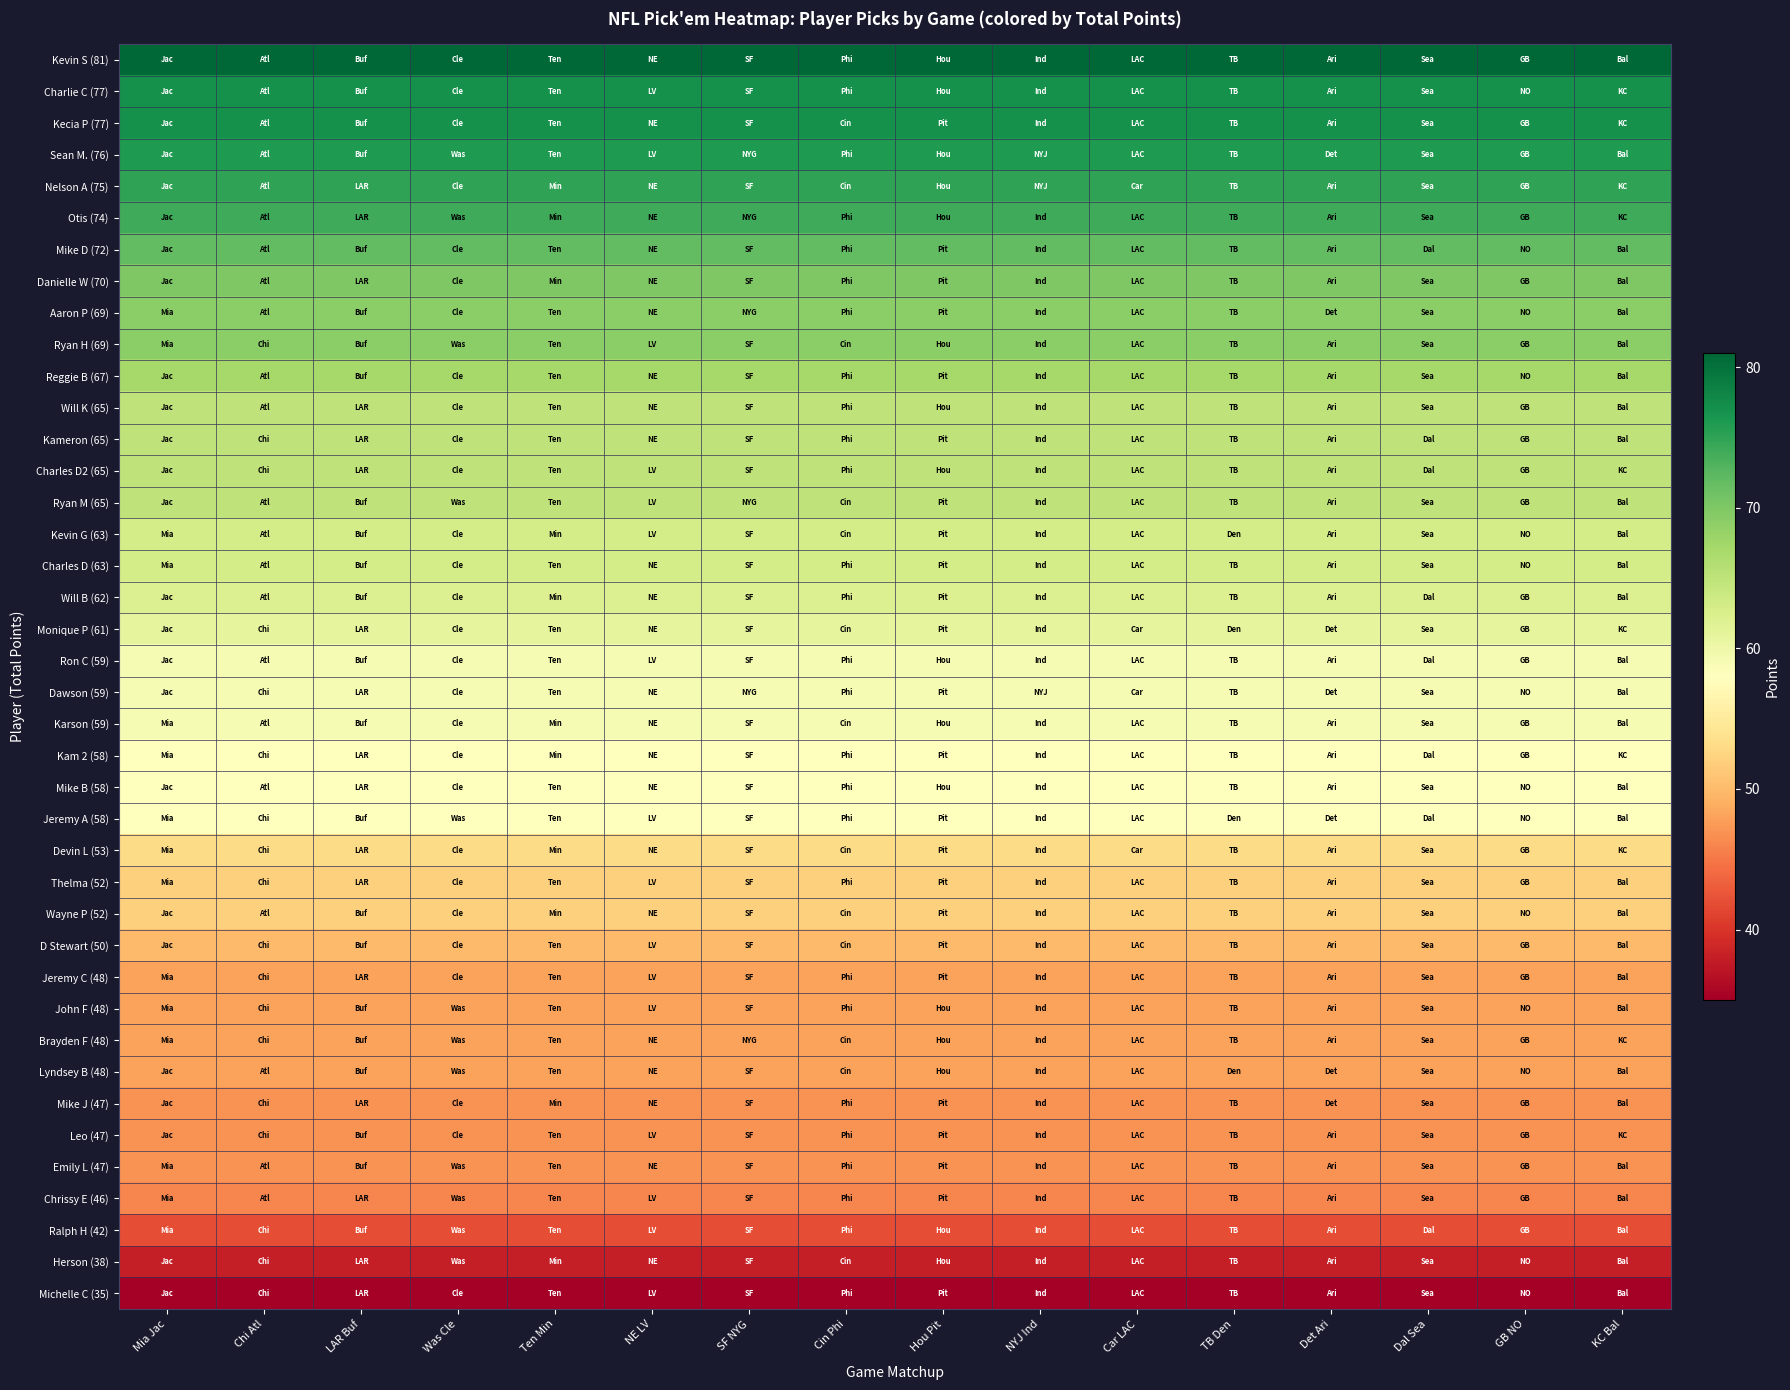

Reading left to right, extract all data points from this chart.

Kevin S (81): Mia Jac=81	Chi Atl=81	LAR Buf=81	Was Cle=81	Ten Min=81	NE LV=81	SF NYG=81	Cin Phi=81	Hou Pit=81	NYJ Ind=81	Car LAC=81	TB Den=81	Det Ari=81	Dal Sea=81	GB NO=81	KC Bal=81
Charlie C (77): Mia Jac=77	Chi Atl=77	LAR Buf=77	Was Cle=77	Ten Min=77	NE LV=77	SF NYG=77	Cin Phi=77	Hou Pit=77	NYJ Ind=77	Car LAC=77	TB Den=77	Det Ari=77	Dal Sea=77	GB NO=77	KC Bal=77
Kecia P (77): Mia Jac=77	Chi Atl=77	LAR Buf=77	Was Cle=77	Ten Min=77	NE LV=77	SF NYG=77	Cin Phi=77	Hou Pit=77	NYJ Ind=77	Car LAC=77	TB Den=77	Det Ari=77	Dal Sea=77	GB NO=77	KC Bal=77
Sean M. (76): Mia Jac=76	Chi Atl=76	LAR Buf=76	Was Cle=76	Ten Min=76	NE LV=76	SF NYG=76	Cin Phi=76	Hou Pit=76	NYJ Ind=76	Car LAC=76	TB Den=76	Det Ari=76	Dal Sea=76	GB NO=76	KC Bal=76
Nelson A (75): Mia Jac=75	Chi Atl=75	LAR Buf=75	Was Cle=75	Ten Min=75	NE LV=75	SF NYG=75	Cin Phi=75	Hou Pit=75	NYJ Ind=75	Car LAC=75	TB Den=75	Det Ari=75	Dal Sea=75	GB NO=75	KC Bal=75
Otis (74): Mia Jac=74	Chi Atl=74	LAR Buf=74	Was Cle=74	Ten Min=74	NE LV=74	SF NYG=74	Cin Phi=74	Hou Pit=74	NYJ Ind=74	Car LAC=74	TB Den=74	Det Ari=74	Dal Sea=74	GB NO=74	KC Bal=74
Mike D (72): Mia Jac=72	Chi Atl=72	LAR Buf=72	Was Cle=72	Ten Min=72	NE LV=72	SF NYG=72	Cin Phi=72	Hou Pit=72	NYJ Ind=72	Car LAC=72	TB Den=72	Det Ari=72	Dal Sea=72	GB NO=72	KC Bal=72
Danielle W (70): Mia Jac=70	Chi Atl=70	LAR Buf=70	Was Cle=70	Ten Min=70	NE LV=70	SF NYG=70	Cin Phi=70	Hou Pit=70	NYJ Ind=70	Car LAC=70	TB Den=70	Det Ari=70	Dal Sea=70	GB NO=70	KC Bal=70
Aaron P (69): Mia Jac=69	Chi Atl=69	LAR Buf=69	Was Cle=69	Ten Min=69	NE LV=69	SF NYG=69	Cin Phi=69	Hou Pit=69	NYJ Ind=69	Car LAC=69	TB Den=69	Det Ari=69	Dal Sea=69	GB NO=69	KC Bal=69
Ryan H (69): Mia Jac=69	Chi Atl=69	LAR Buf=69	Was Cle=69	Ten Min=69	NE LV=69	SF NYG=69	Cin Phi=69	Hou Pit=69	NYJ Ind=69	Car LAC=69	TB Den=69	Det Ari=69	Dal Sea=69	GB NO=69	KC Bal=69
Reggie B (67): Mia Jac=67	Chi Atl=67	LAR Buf=67	Was Cle=67	Ten Min=67	NE LV=67	SF NYG=67	Cin Phi=67	Hou Pit=67	NYJ Ind=67	Car LAC=67	TB Den=67	Det Ari=67	Dal Sea=67	GB NO=67	KC Bal=67
Will K (65): Mia Jac=65	Chi Atl=65	LAR Buf=65	Was Cle=65	Ten Min=65	NE LV=65	SF NYG=65	Cin Phi=65	Hou Pit=65	NYJ Ind=65	Car LAC=65	TB Den=65	Det Ari=65	Dal Sea=65	GB NO=65	KC Bal=65
Kameron (65): Mia Jac=65	Chi Atl=65	LAR Buf=65	Was Cle=65	Ten Min=65	NE LV=65	SF NYG=65	Cin Phi=65	Hou Pit=65	NYJ Ind=65	Car LAC=65	TB Den=65	Det Ari=65	Dal Sea=65	GB NO=65	KC Bal=65
Charles D2 (65): Mia Jac=65	Chi Atl=65	LAR Buf=65	Was Cle=65	Ten Min=65	NE LV=65	SF NYG=65	Cin Phi=65	Hou Pit=65	NYJ Ind=65	Car LAC=65	TB Den=65	Det Ari=65	Dal Sea=65	GB NO=65	KC Bal=65
Ryan M (65): Mia Jac=65	Chi Atl=65	LAR Buf=65	Was Cle=65	Ten Min=65	NE LV=65	SF NYG=65	Cin Phi=65	Hou Pit=65	NYJ Ind=65	Car LAC=65	TB Den=65	Det Ari=65	Dal Sea=65	GB NO=65	KC Bal=65
Kevin G (63): Mia Jac=63	Chi Atl=63	LAR Buf=63	Was Cle=63	Ten Min=63	NE LV=63	SF NYG=63	Cin Phi=63	Hou Pit=63	NYJ Ind=63	Car LAC=63	TB Den=63	Det Ari=63	Dal Sea=63	GB NO=63	KC Bal=63
Charles D (63): Mia Jac=63	Chi Atl=63	LAR Buf=63	Was Cle=63	Ten Min=63	NE LV=63	SF NYG=63	Cin Phi=63	Hou Pit=63	NYJ Ind=63	Car LAC=63	TB Den=63	Det Ari=63	Dal Sea=63	GB NO=63	KC Bal=63
Will B (62): Mia Jac=62	Chi Atl=62	LAR Buf=62	Was Cle=62	Ten Min=62	NE LV=62	SF NYG=62	Cin Phi=62	Hou Pit=62	NYJ Ind=62	Car LAC=62	TB Den=62	Det Ari=62	Dal Sea=62	GB NO=62	KC Bal=62
Monique P (61): Mia Jac=61	Chi Atl=61	LAR Buf=61	Was Cle=61	Ten Min=61	NE LV=61	SF NYG=61	Cin Phi=61	Hou Pit=61	NYJ Ind=61	Car LAC=61	TB Den=61	Det Ari=61	Dal Sea=61	GB NO=61	KC Bal=61
Ron C (59): Mia Jac=59	Chi Atl=59	LAR Buf=59	Was Cle=59	Ten Min=59	NE LV=59	SF NYG=59	Cin Phi=59	Hou Pit=59	NYJ Ind=59	Car LAC=59	TB Den=59	Det Ari=59	Dal Sea=59	GB NO=59	KC Bal=59
Dawson (59): Mia Jac=59	Chi Atl=59	LAR Buf=59	Was Cle=59	Ten Min=59	NE LV=59	SF NYG=59	Cin Phi=59	Hou Pit=59	NYJ Ind=59	Car LAC=59	TB Den=59	Det Ari=59	Dal Sea=59	GB NO=59	KC Bal=59
Karson (59): Mia Jac=59	Chi Atl=59	LAR Buf=59	Was Cle=59	Ten Min=59	NE LV=59	SF NYG=59	Cin Phi=59	Hou Pit=59	NYJ Ind=59	Car LAC=59	TB Den=59	Det Ari=59	Dal Sea=59	GB NO=59	KC Bal=59
Kam 2 (58): Mia Jac=58	Chi Atl=58	LAR Buf=58	Was Cle=58	Ten Min=58	NE LV=58	SF NYG=58	Cin Phi=58	Hou Pit=58	NYJ Ind=58	Car LAC=58	TB Den=58	Det Ari=58	Dal Sea=58	GB NO=58	KC Bal=58
Mike B (58): Mia Jac=58	Chi Atl=58	LAR Buf=58	Was Cle=58	Ten Min=58	NE LV=58	SF NYG=58	Cin Phi=58	Hou Pit=58	NYJ Ind=58	Car LAC=58	TB Den=58	Det Ari=58	Dal Sea=58	GB NO=58	KC Bal=58
Jeremy A (58): Mia Jac=58	Chi Atl=58	LAR Buf=58	Was Cle=58	Ten Min=58	NE LV=58	SF NYG=58	Cin Phi=58	Hou Pit=58	NYJ Ind=58	Car LAC=58	TB Den=58	Det Ari=58	Dal Sea=58	GB NO=58	KC Bal=58
Devin L (53): Mia Jac=53	Chi Atl=53	LAR Buf=53	Was Cle=53	Ten Min=53	NE LV=53	SF NYG=53	Cin Phi=53	Hou Pit=53	NYJ Ind=53	Car LAC=53	TB Den=53	Det Ari=53	Dal Sea=53	GB NO=53	KC Bal=53
Thelma (52): Mia Jac=52	Chi Atl=52	LAR Buf=52	Was Cle=52	Ten Min=52	NE LV=52	SF NYG=52	Cin Phi=52	Hou Pit=52	NYJ Ind=52	Car LAC=52	TB Den=52	Det Ari=52	Dal Sea=52	GB NO=52	KC Bal=52
Wayne P (52): Mia Jac=52	Chi Atl=52	LAR Buf=52	Was Cle=52	Ten Min=52	NE LV=52	SF NYG=52	Cin Phi=52	Hou Pit=52	NYJ Ind=52	Car LAC=52	TB Den=52	Det Ari=52	Dal Sea=52	GB NO=52	KC Bal=52
D Stewart (50): Mia Jac=50	Chi Atl=50	LAR Buf=50	Was Cle=50	Ten Min=50	NE LV=50	SF NYG=50	Cin Phi=50	Hou Pit=50	NYJ Ind=50	Car LAC=50	TB Den=50	Det Ari=50	Dal Sea=50	GB NO=50	KC Bal=50
Jeremy C (48): Mia Jac=48	Chi Atl=48	LAR Buf=48	Was Cle=48	Ten Min=48	NE LV=48	SF NYG=48	Cin Phi=48	Hou Pit=48	NYJ Ind=48	Car LAC=48	TB Den=48	Det Ari=48	Dal Sea=48	GB NO=48	KC Bal=48
John F (48): Mia Jac=48	Chi Atl=48	LAR Buf=48	Was Cle=48	Ten Min=48	NE LV=48	SF NYG=48	Cin Phi=48	Hou Pit=48	NYJ Ind=48	Car LAC=48	TB Den=48	Det Ari=48	Dal Sea=48	GB NO=48	KC Bal=48
Brayden F (48): Mia Jac=48	Chi Atl=48	LAR Buf=48	Was Cle=48	Ten Min=48	NE LV=48	SF NYG=48	Cin Phi=48	Hou Pit=48	NYJ Ind=48	Car LAC=48	TB Den=48	Det Ari=48	Dal Sea=48	GB NO=48	KC Bal=48
Lyndsey B (48): Mia Jac=48	Chi Atl=48	LAR Buf=48	Was Cle=48	Ten Min=48	NE LV=48	SF NYG=48	Cin Phi=48	Hou Pit=48	NYJ Ind=48	Car LAC=48	TB Den=48	Det Ari=48	Dal Sea=48	GB NO=48	KC Bal=48
Mike J (47): Mia Jac=47	Chi Atl=47	LAR Buf=47	Was Cle=47	Ten Min=47	NE LV=47	SF NYG=47	Cin Phi=47	Hou Pit=47	NYJ Ind=47	Car LAC=47	TB Den=47	Det Ari=47	Dal Sea=47	GB NO=47	KC Bal=47
Leo (47): Mia Jac=47	Chi Atl=47	LAR Buf=47	Was Cle=47	Ten Min=47	NE LV=47	SF NYG=47	Cin Phi=47	Hou Pit=47	NYJ Ind=47	Car LAC=47	TB Den=47	Det Ari=47	Dal Sea=47	GB NO=47	KC Bal=47
Emily L (47): Mia Jac=47	Chi Atl=47	LAR Buf=47	Was Cle=47	Ten Min=47	NE LV=47	SF NYG=47	Cin Phi=47	Hou Pit=47	NYJ Ind=47	Car LAC=47	TB Den=47	Det Ari=47	Dal Sea=47	GB NO=47	KC Bal=47
Chrissy E (46): Mia Jac=46	Chi Atl=46	LAR Buf=46	Was Cle=46	Ten Min=46	NE LV=46	SF NYG=46	Cin Phi=46	Hou Pit=46	NYJ Ind=46	Car LAC=46	TB Den=46	Det Ari=46	Dal Sea=46	GB NO=46	KC Bal=46
Ralph H (42): Mia Jac=42	Chi Atl=42	LAR Buf=42	Was Cle=42	Ten Min=42	NE LV=42	SF NYG=42	Cin Phi=42	Hou Pit=42	NYJ Ind=42	Car LAC=42	TB Den=42	Det Ari=42	Dal Sea=42	GB NO=42	KC Bal=42
Herson (38): Mia Jac=38	Chi Atl=38	LAR Buf=38	Was Cle=38	Ten Min=38	NE LV=38	SF NYG=38	Cin Phi=38	Hou Pit=38	NYJ Ind=38	Car LAC=38	TB Den=38	Det Ari=38	Dal Sea=38	GB NO=38	KC Bal=38
Michelle C (35): Mia Jac=35	Chi Atl=35	LAR Buf=35	Was Cle=35	Ten Min=35	NE LV=35	SF NYG=35	Cin Phi=35	Hou Pit=35	NYJ Ind=35	Car LAC=35	TB Den=35	Det Ari=35	Dal Sea=35	GB NO=35	KC Bal=35